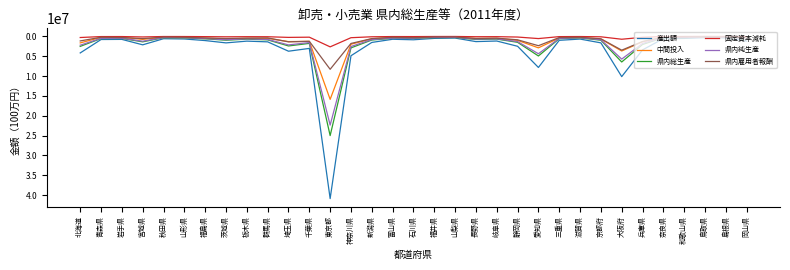

Is it true that 県内雇用者報酬 equals 1385573 at 埼玉県?

True